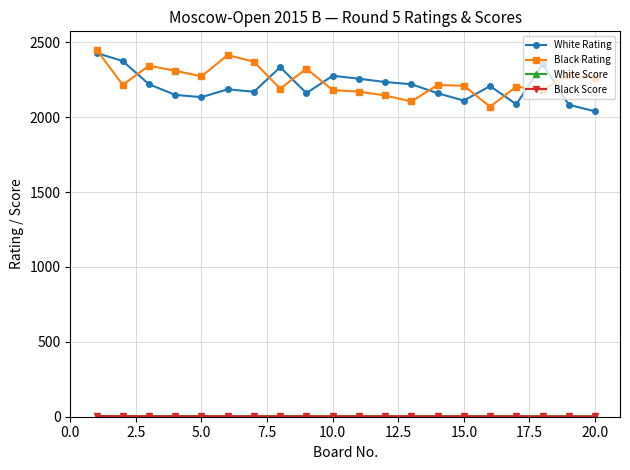

What is the value of the Black Rating point at the 8th from the left?

2191.0